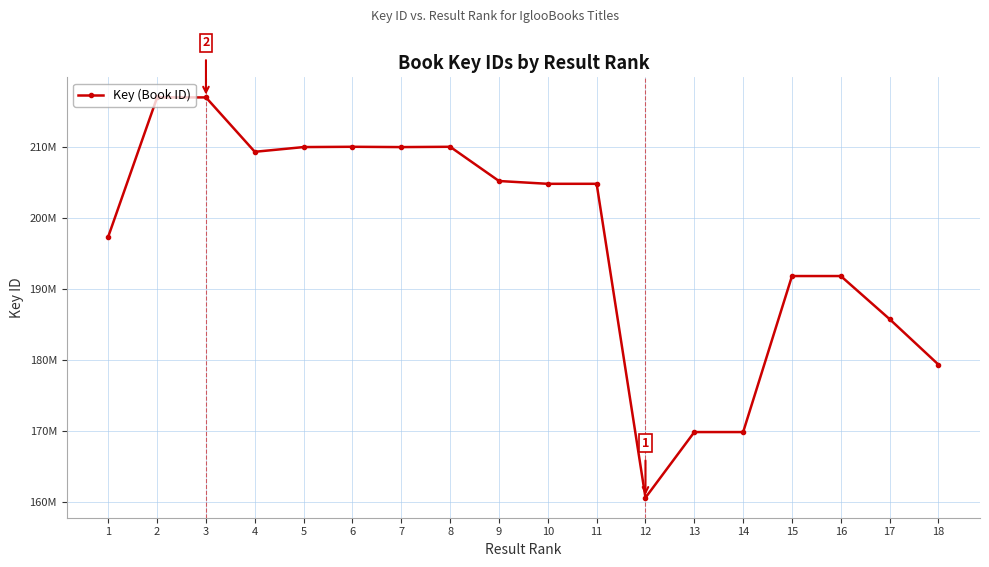

Reading left to right, extract all data points from this chart.

1=197387175	2=216944211	3=216944371	4=209299744	5=209962924	6=210004339	7=209960062	8=210004459	9=205191914	10=204798140	11=204798596	12=160669428	13=169898760	14=169898808	15=191832412	16=191831777	17=185771367	18=179374960